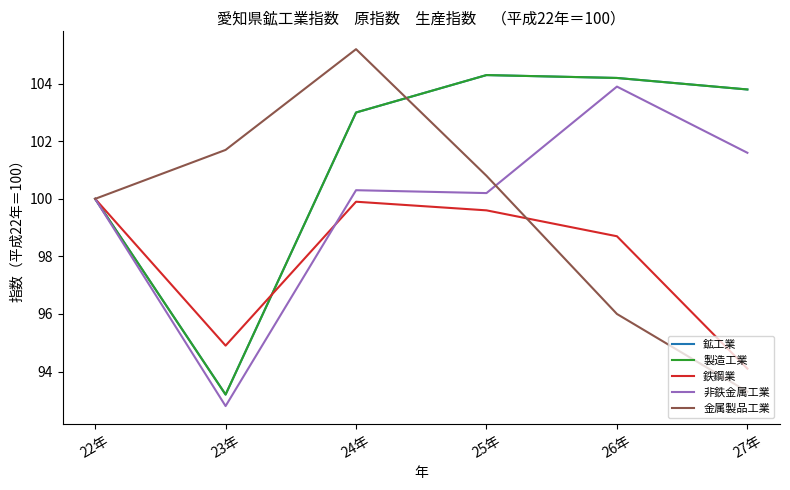

What is the difference between the second highest and minimum values in the 製造工業 series?

11.0